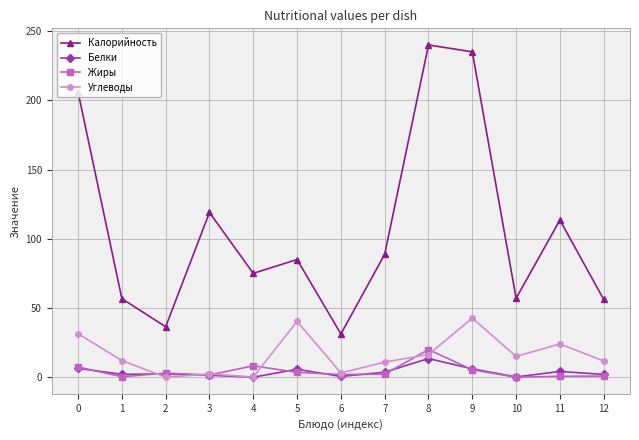

What is the average value of the Углеводы series?

16.1